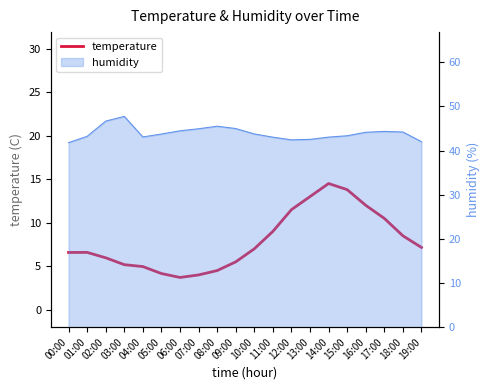

What value does the data have at 10:00?

7.0